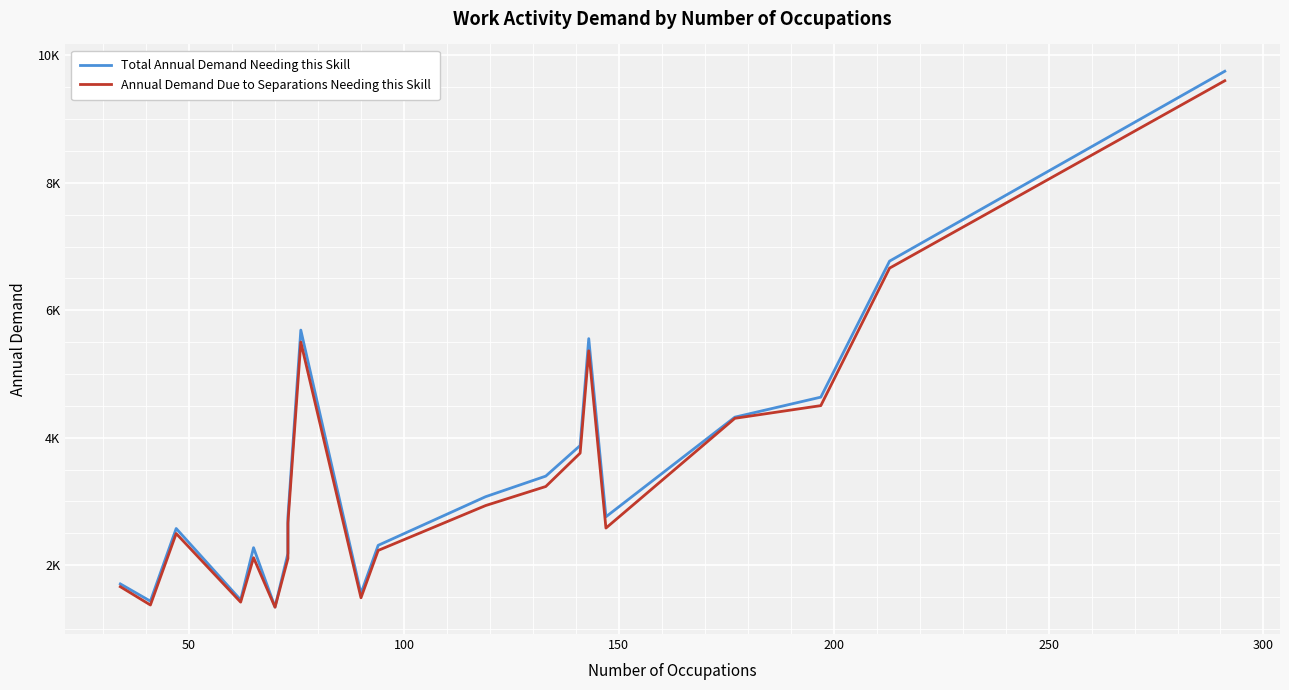

In Total Annual Demand Needing this Skill, how many points are higher than both neighbors (excluding endpoints)?

4